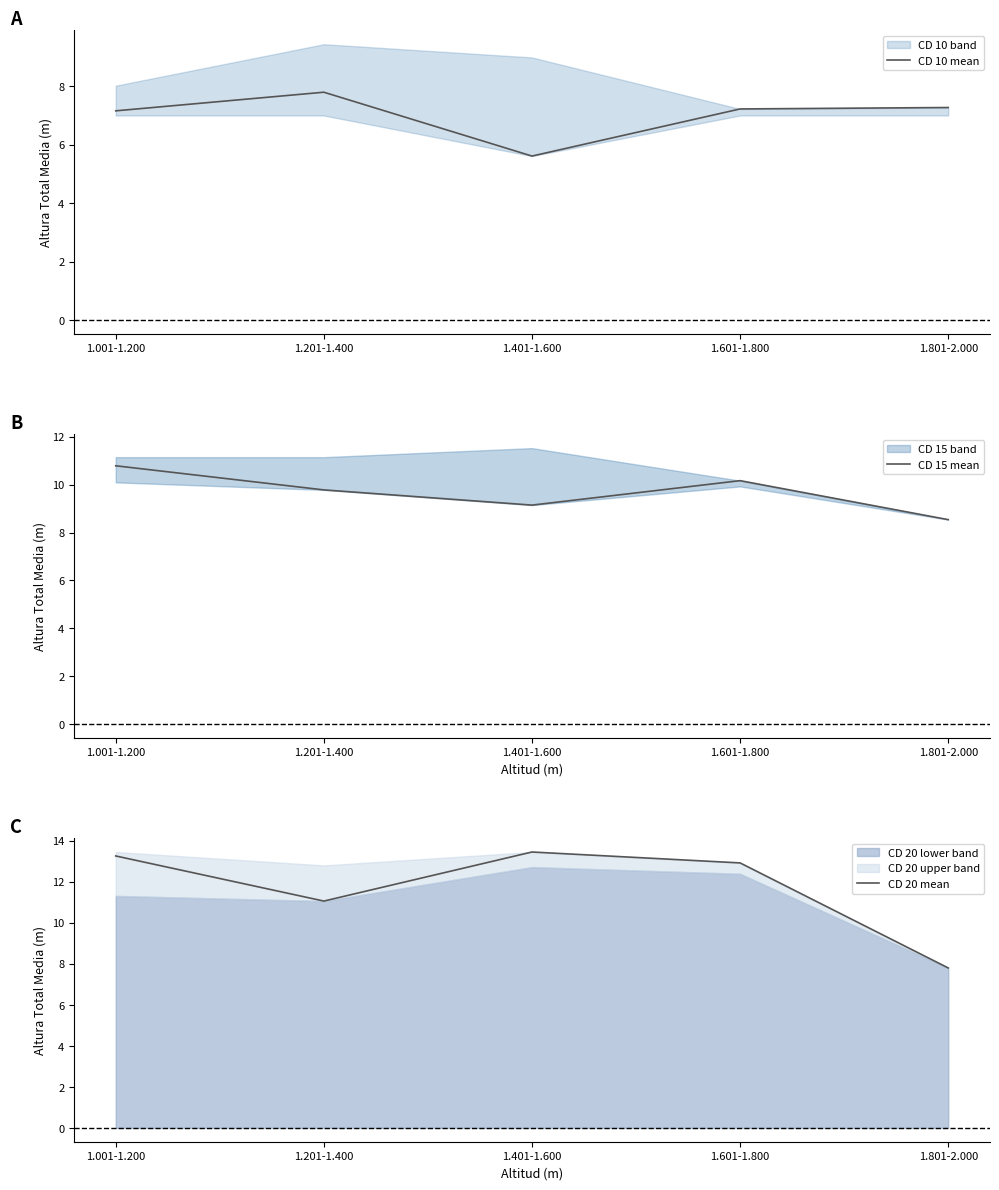

At which label is CD 10 mean closest to 6?

1.401-1.600